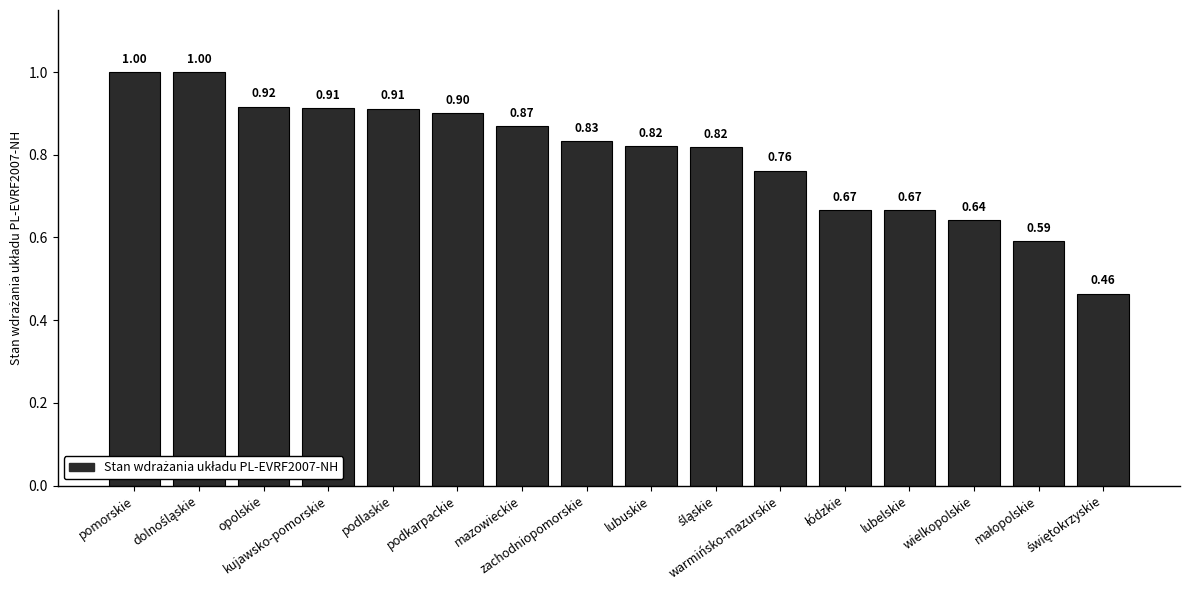

How many bars are there in total?

16